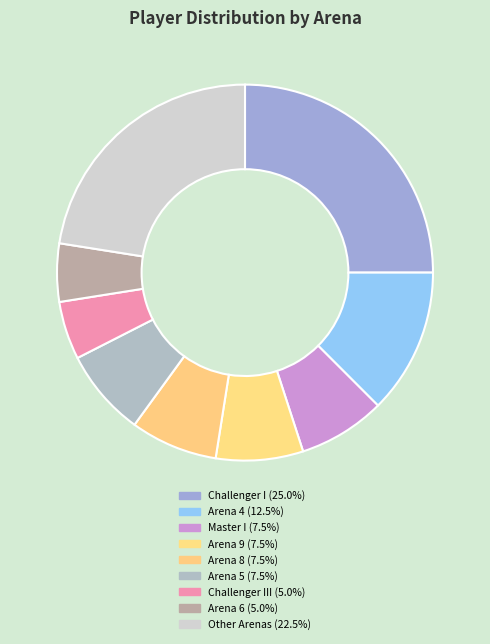

How many slices are in this pie chart?

9